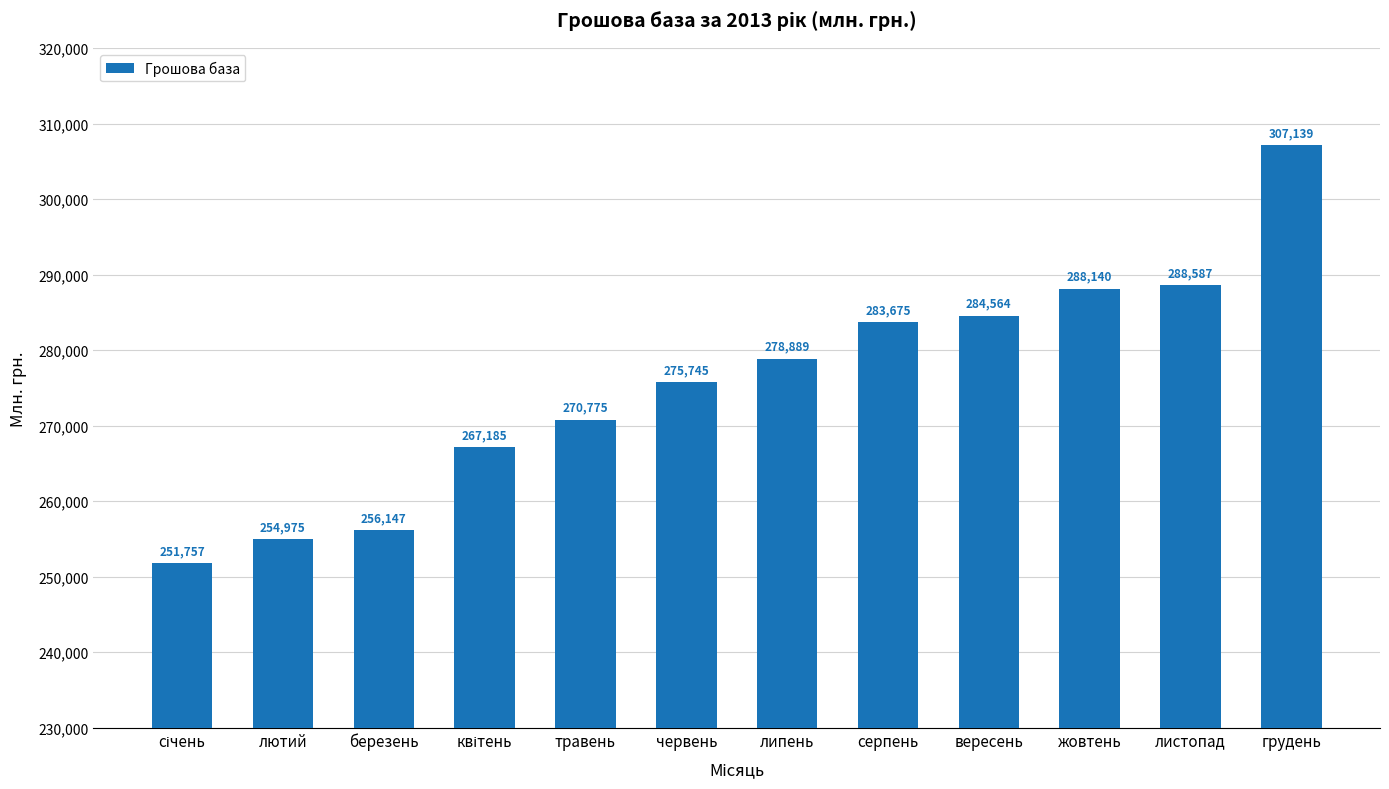

Which has a higher value, лютий or жовтень?

жовтень